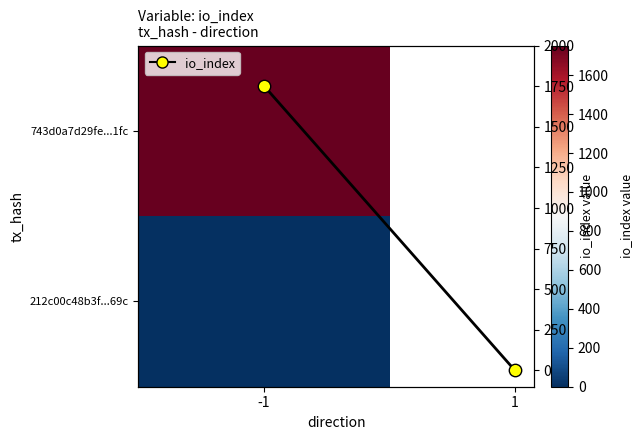

What is the average value of the io_index pts series?

876